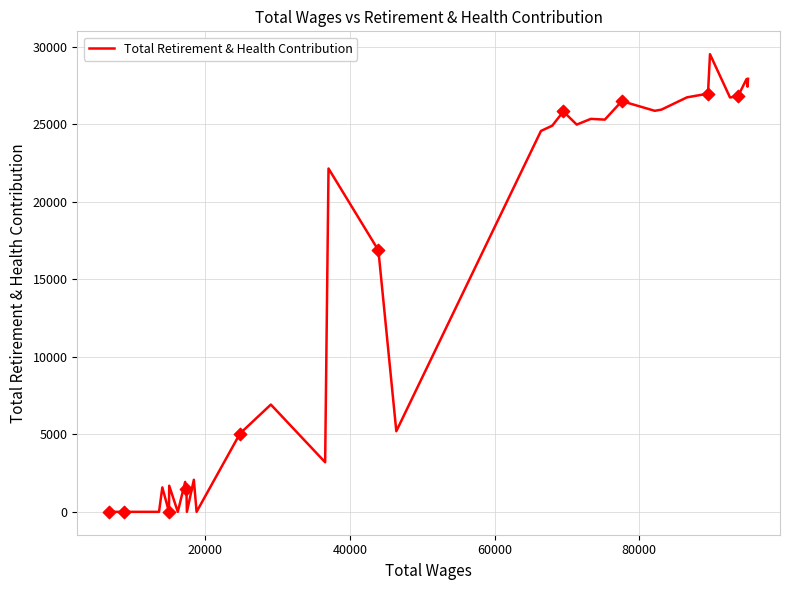

What is the greatest value displayed?

29515